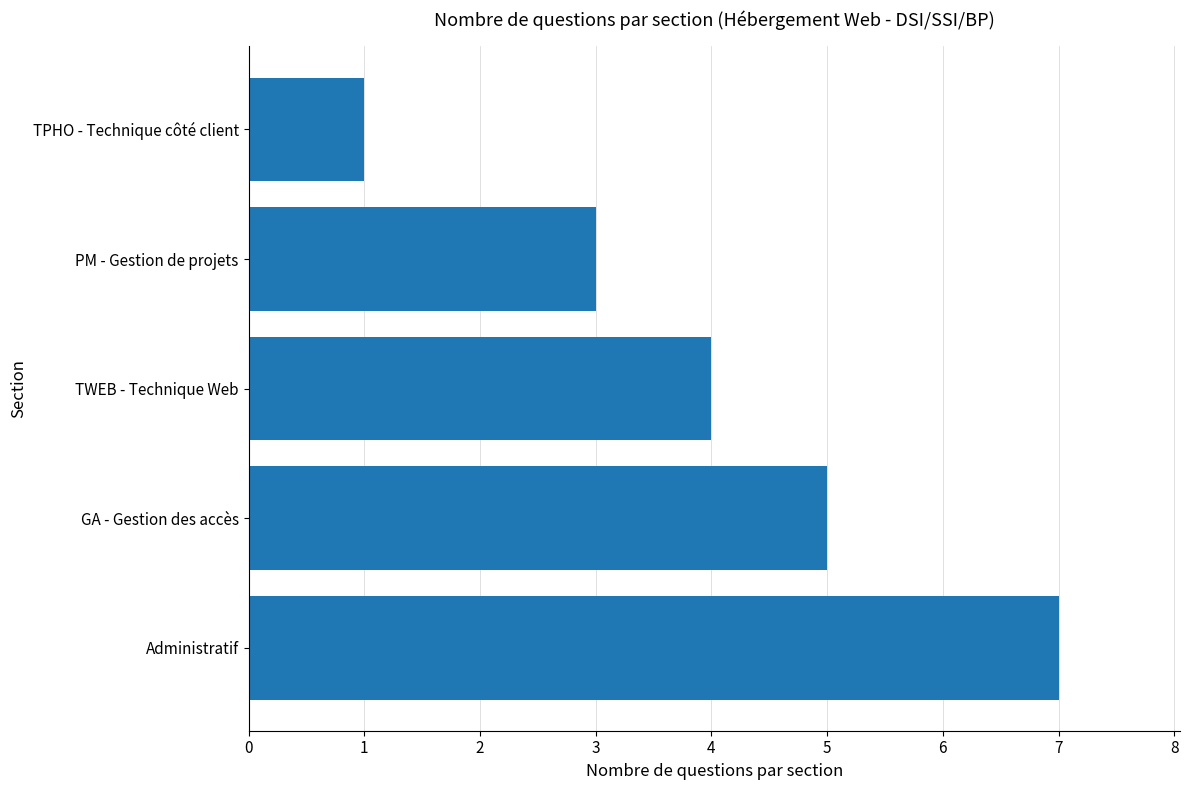

What is the average value?

4